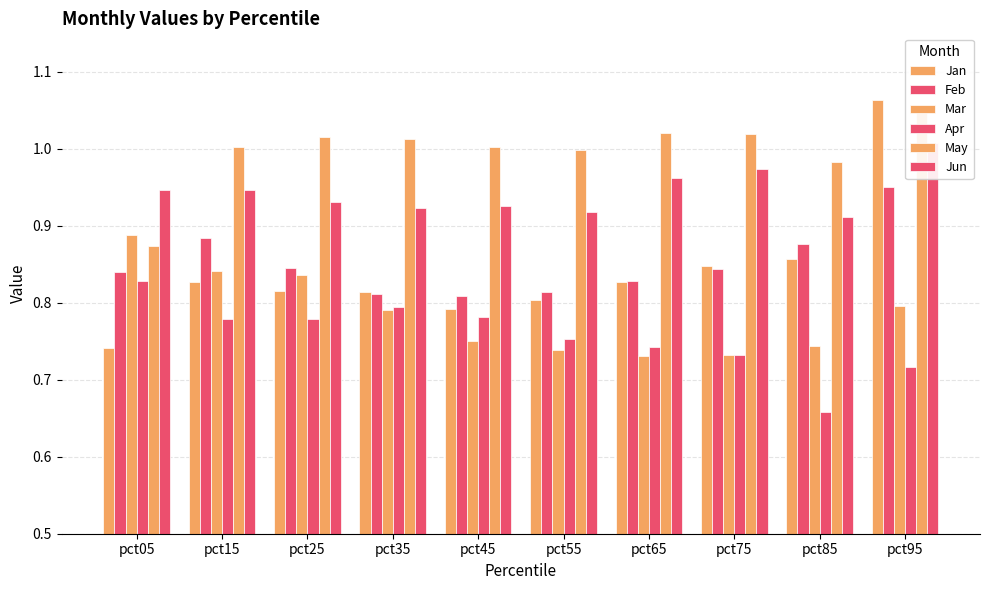

The Feb series shows 0.8 at pct45. True or false?

True